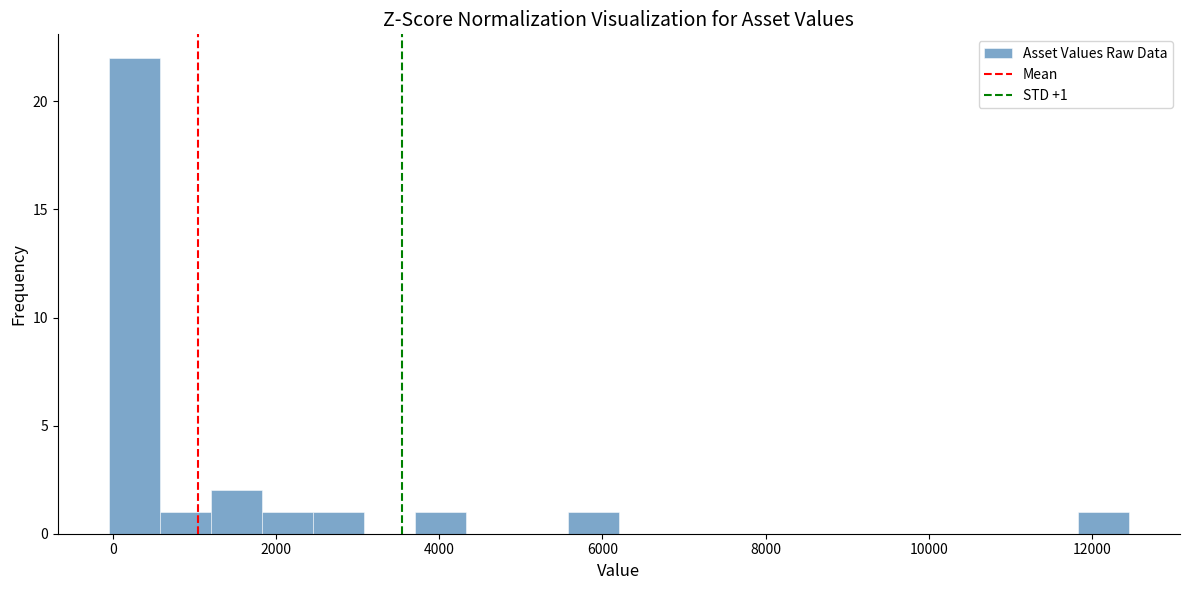

Around what value on the x-axis is the tallest bar? Give the approximate position of its centre, as read against the axis.

200